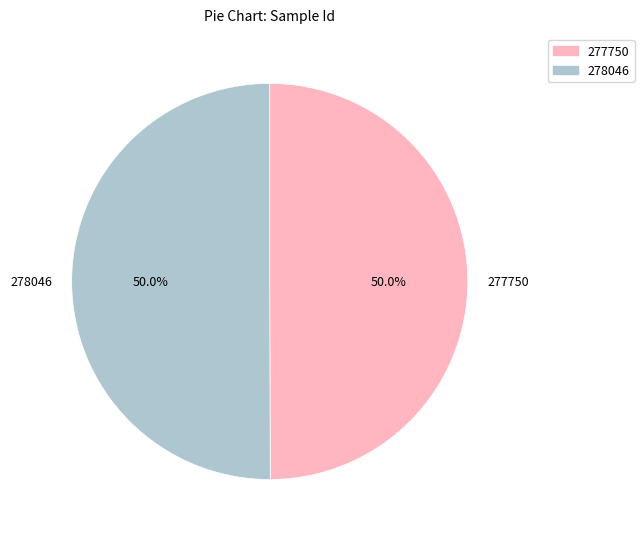

To the nearest percent, what portion does 278046 represent?

50%